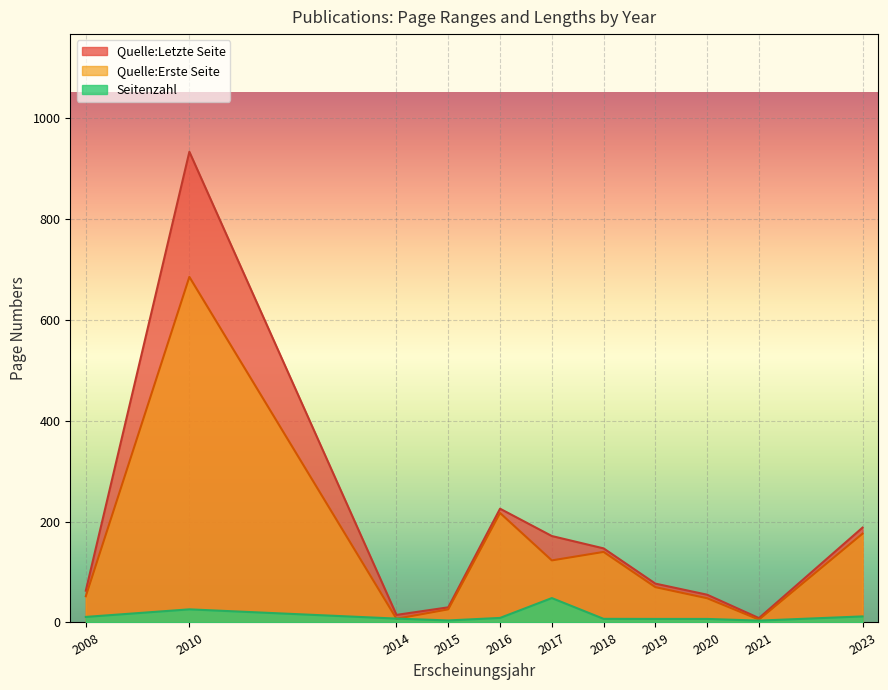

At which category is the sum across all series the highest?

2010